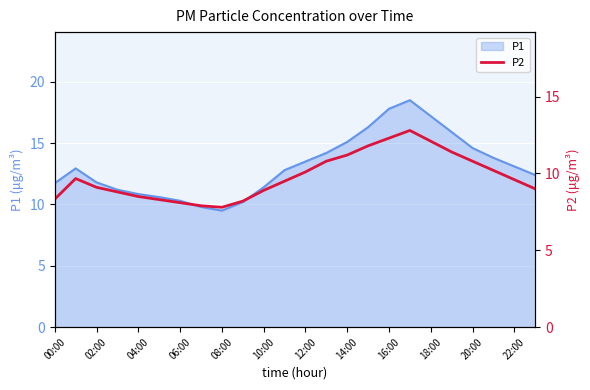

What is the difference between the maximum and minimum values?

5.0